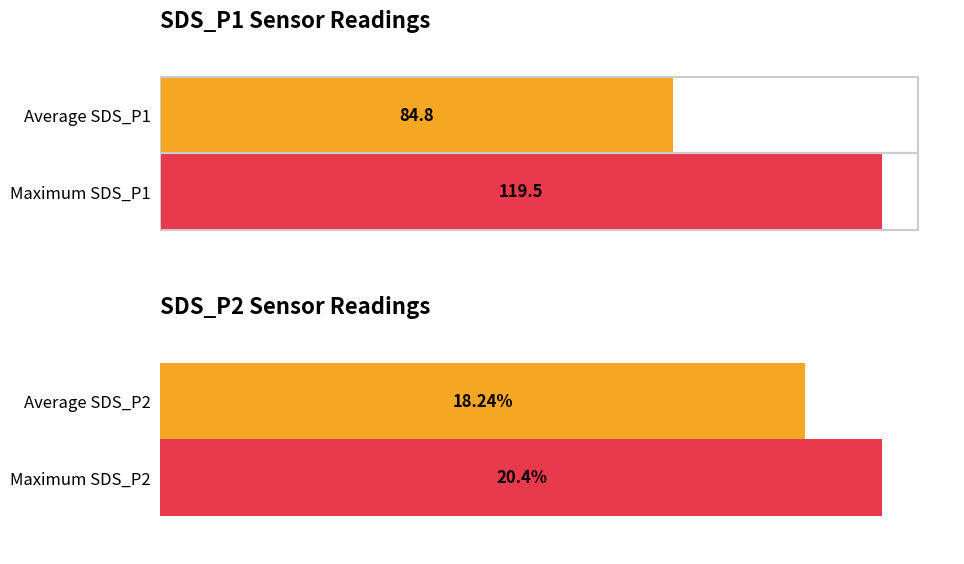

What is the greatest value displayed?

119.5